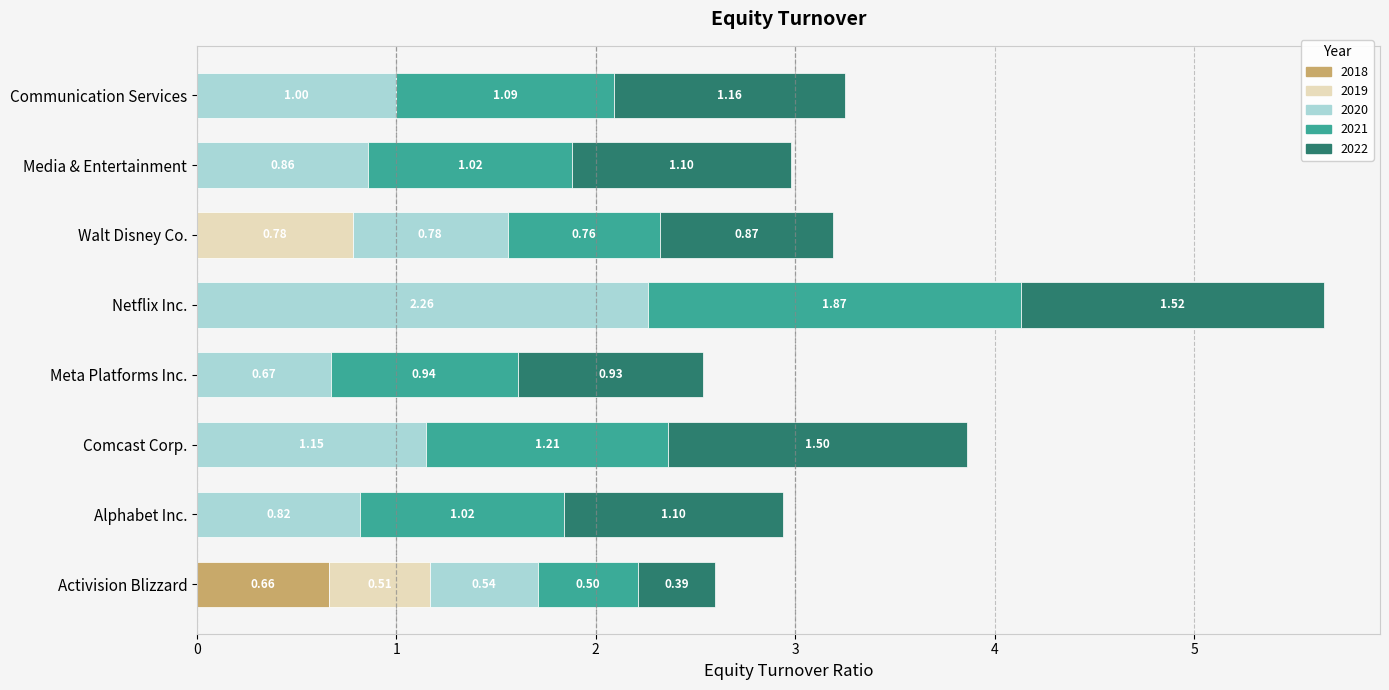

What value does the 2021 series have at Media & Entertainment?

1.0